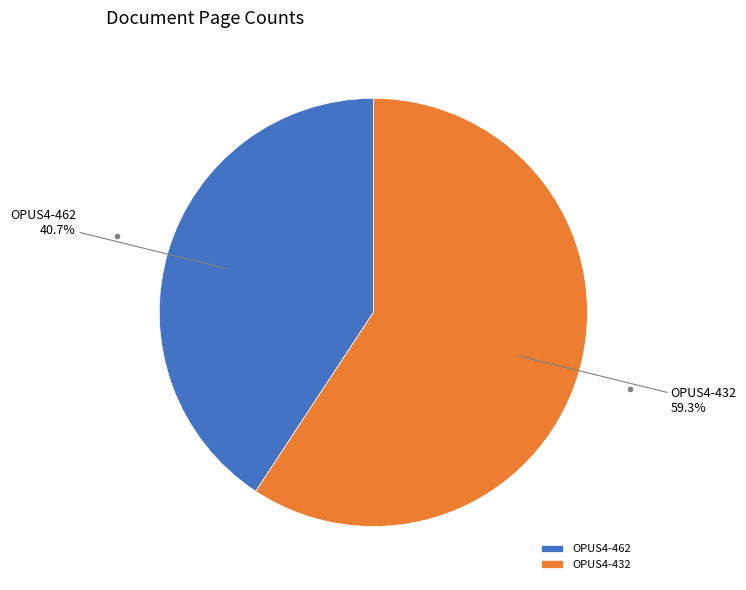

True or false: OPUS4-432 accounts for 49% of the total.

False